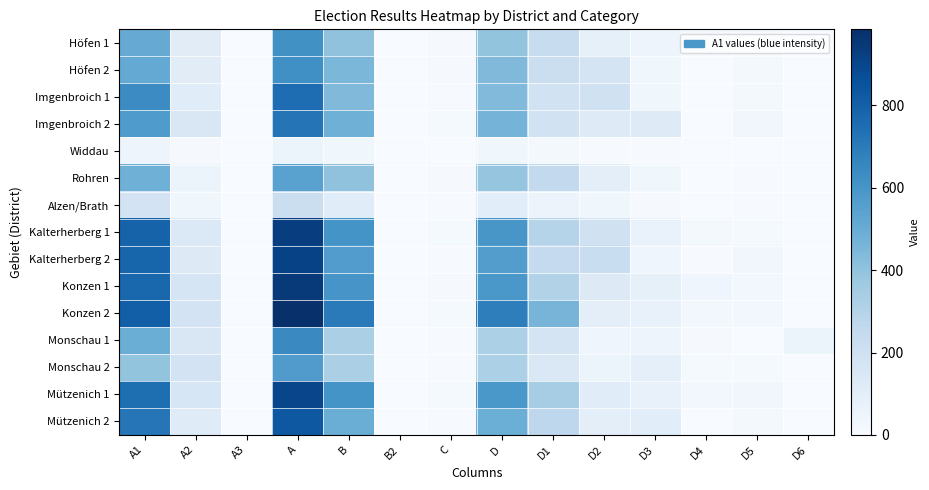

Which series has the largest total across all categories?

Konzen 2